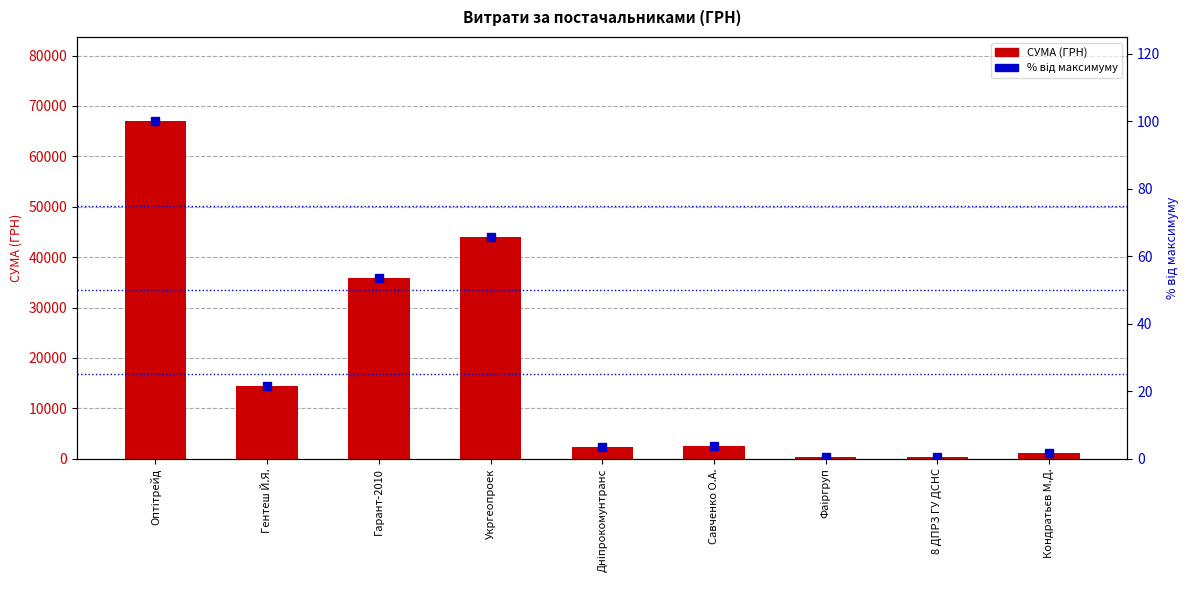

True or false: % від максимуму has a value of 42.7 at Оптітрейд.

False